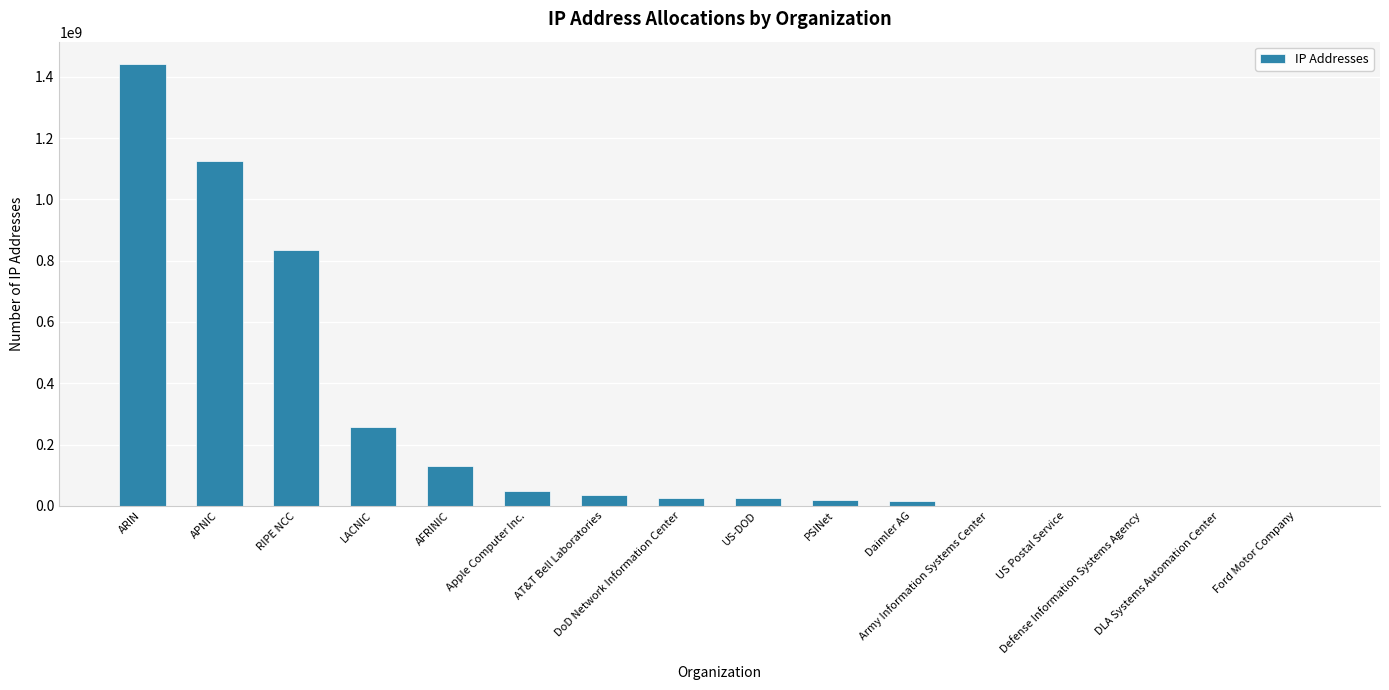

What is the greatest value displayed?

1442478982